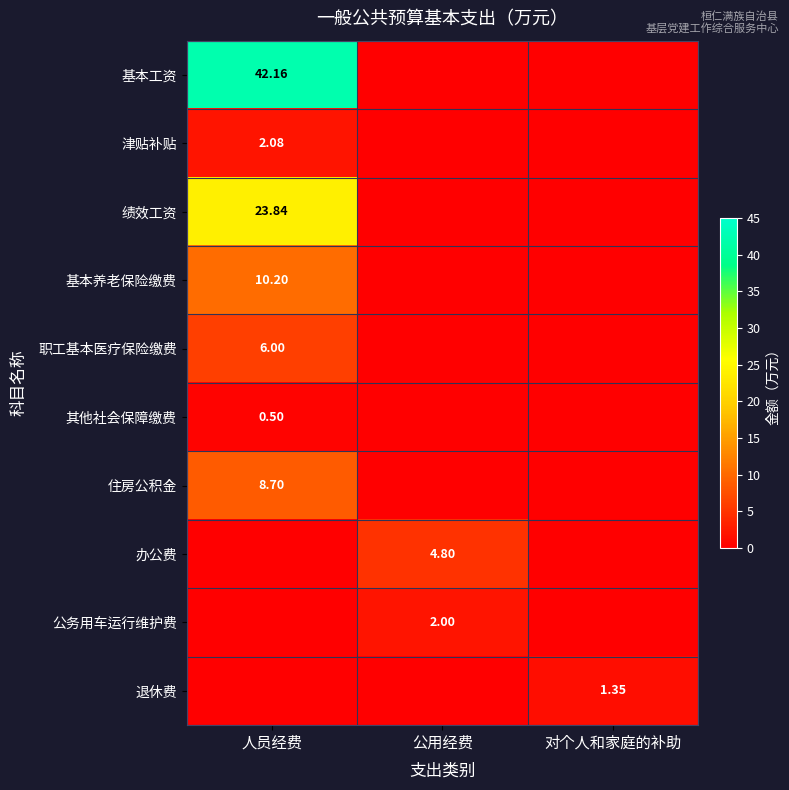

How many distinct data groups are displayed?

10